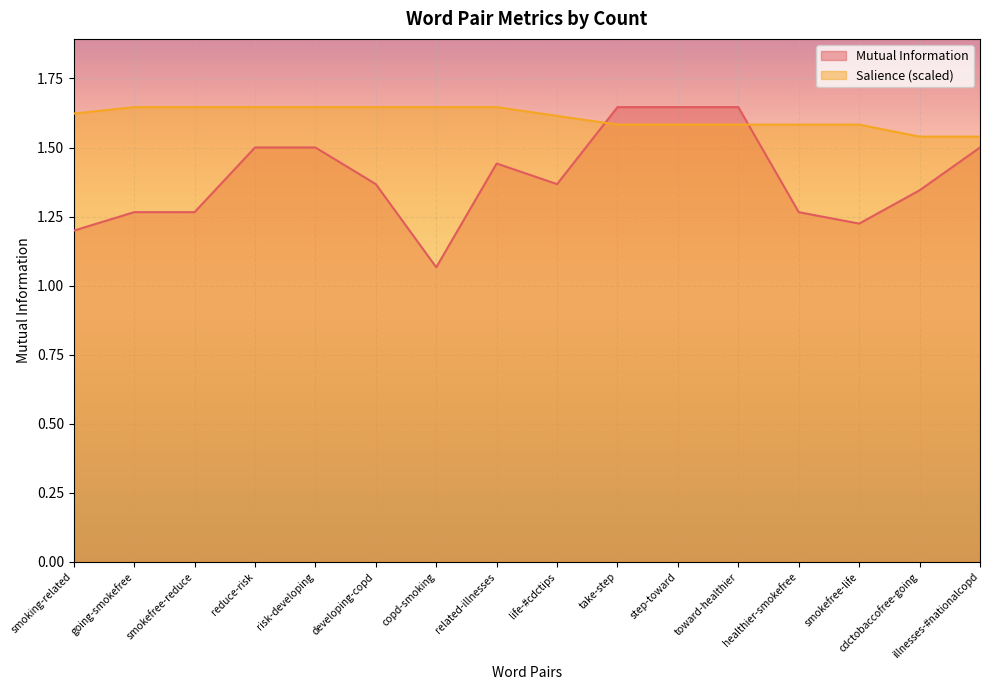

Is the value of Mutual Information at healthier-smokefree greater than the value of Salience (scaled) at illnesses-#nationalcopd?

No